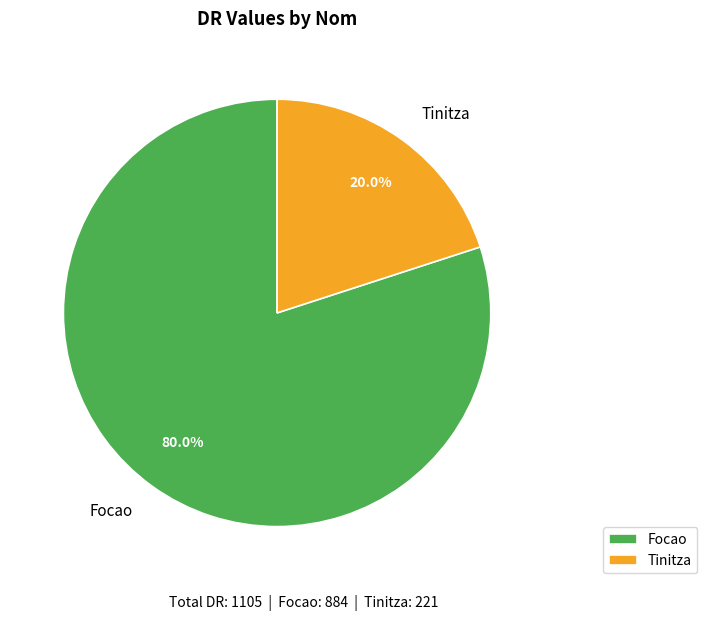

What is the largest slice in the pie chart?

Focao